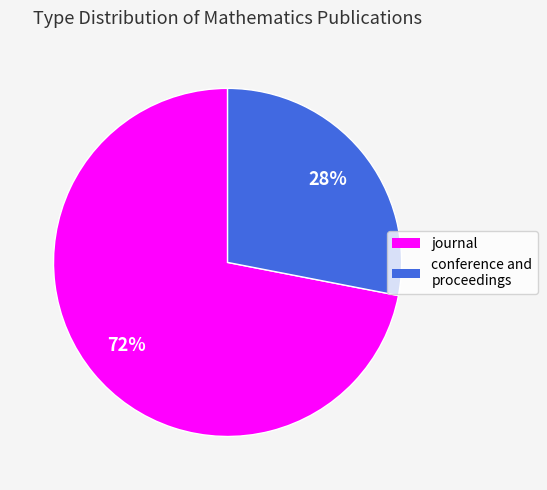

Count the number of slices in the pie.

2